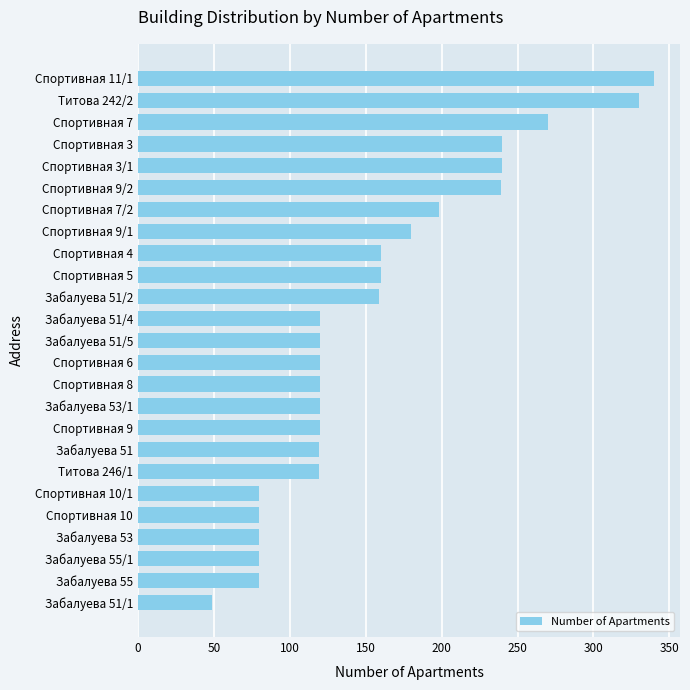

At which label is the value closest to 194?

Спортивная 7/2